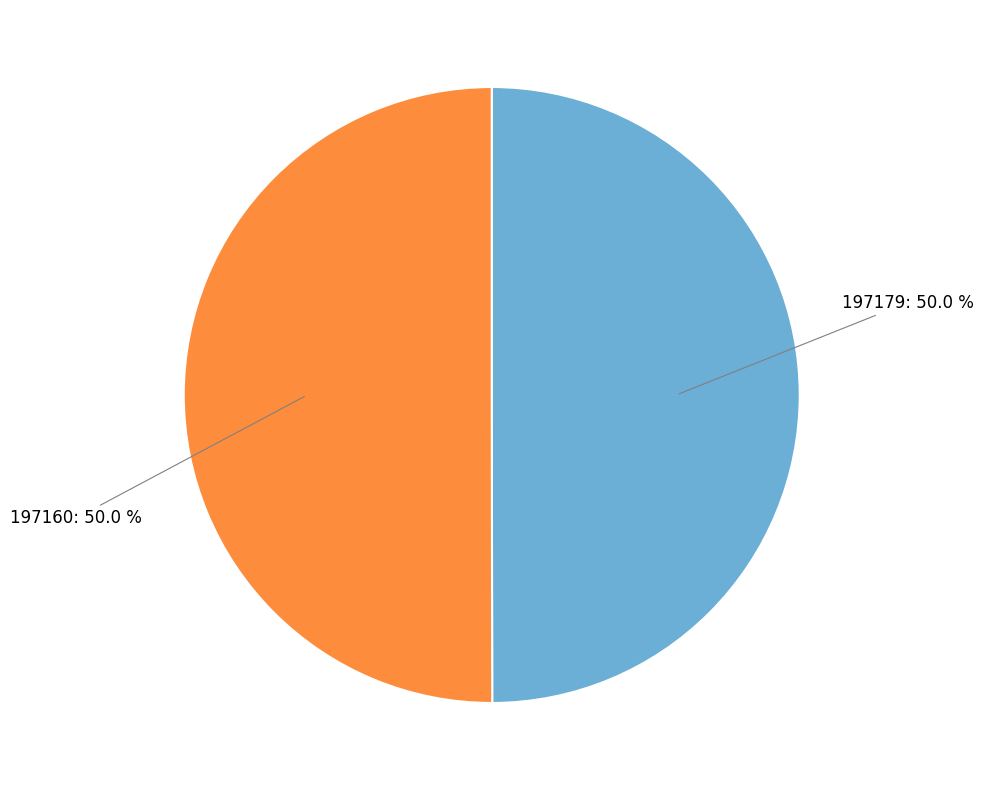

To the nearest percent, what is the difference between the largest and smallest slice percentages?

0%